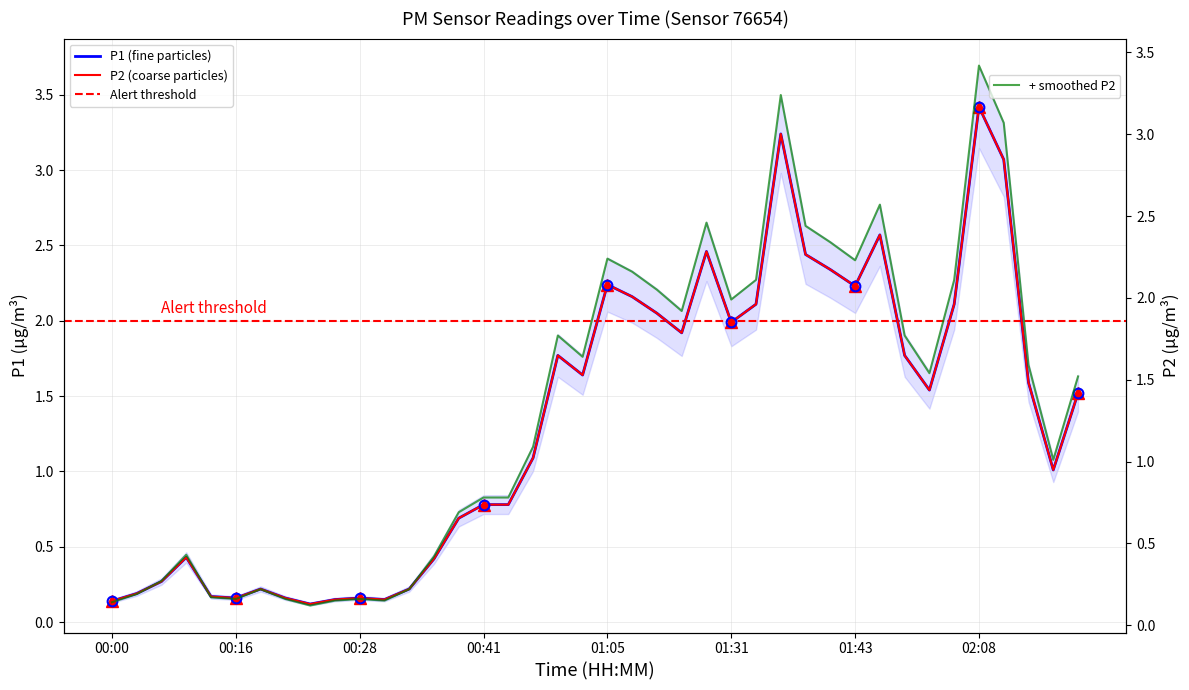

The value of P2 at 00:33 is 0.3. True or false?

False